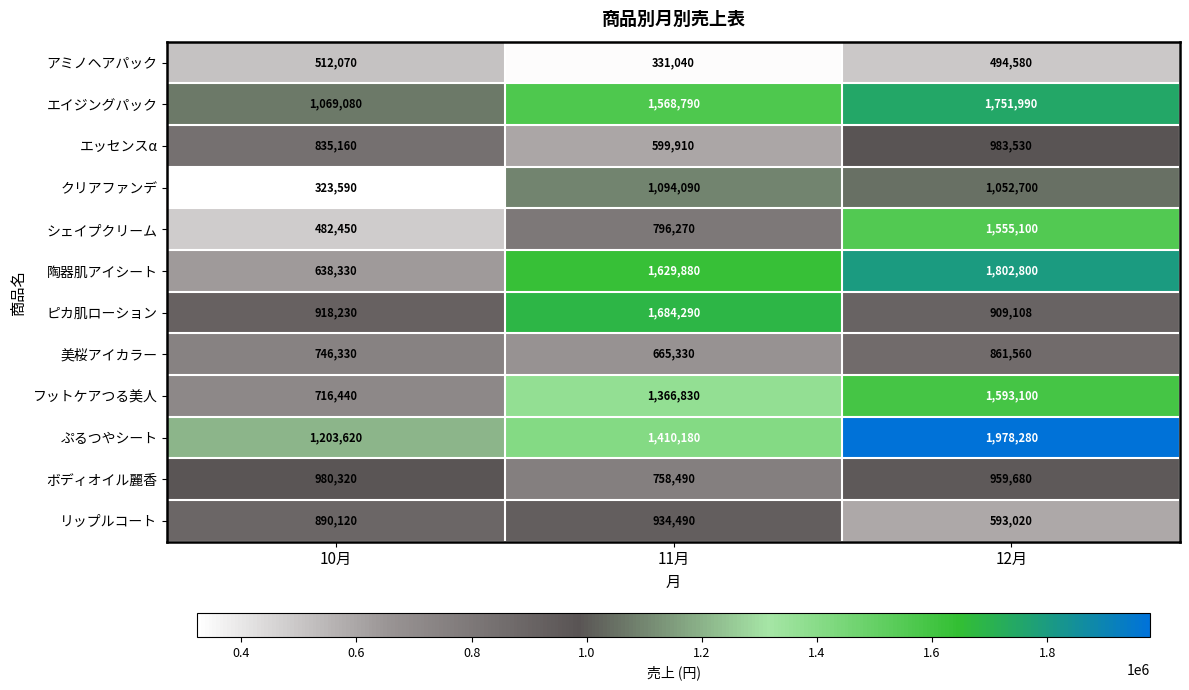

Read the エイジングパック value at 12月, to the nearest 100.

1752000